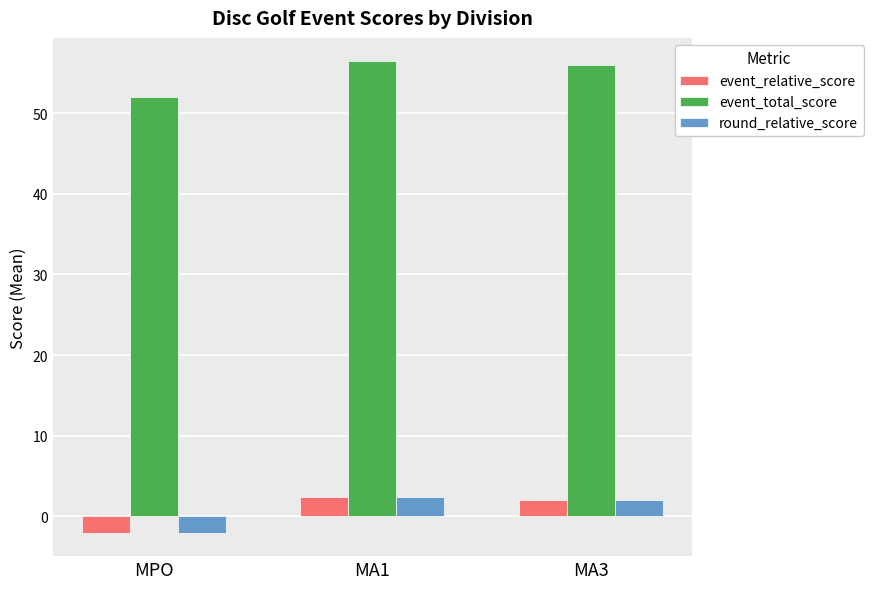

True or false: event_relative_score has a value of -2.0 at MPO.

True